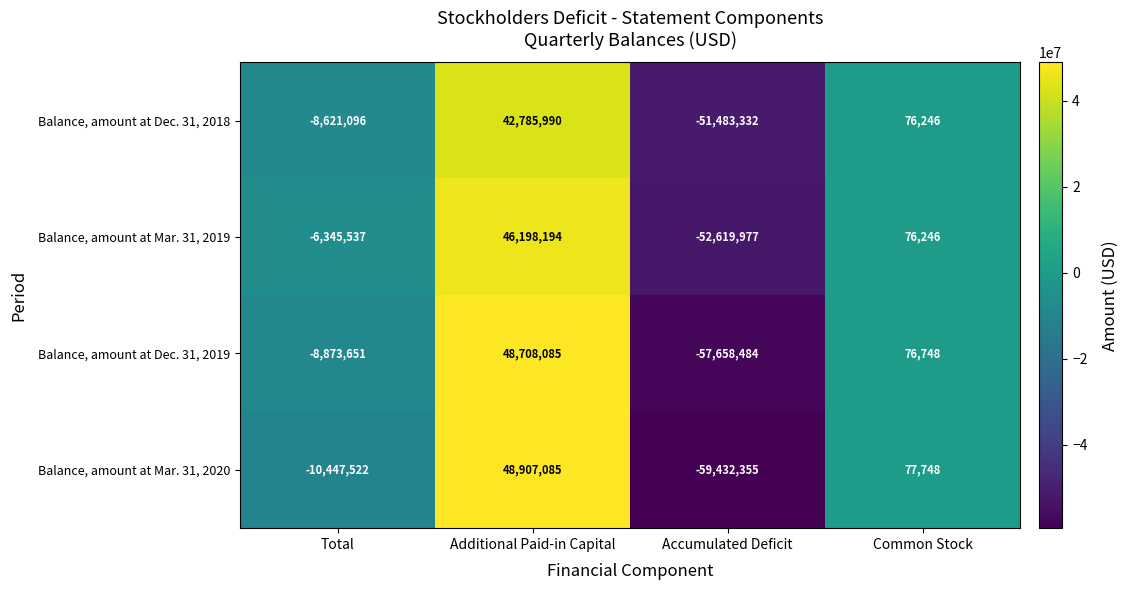

True or false: Balance, amount at Mar. 31, 2020 has a value of 123742 at Common Stock.

False